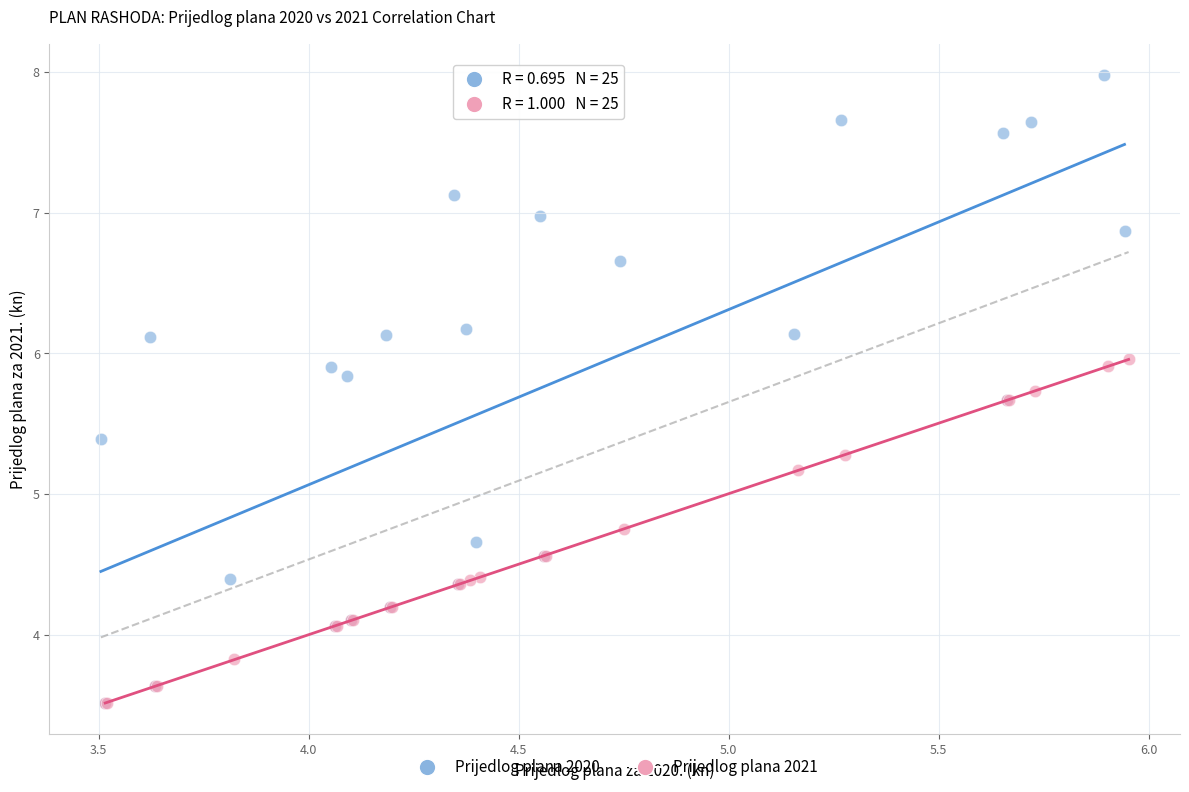

Which series reaches the maximum Y coordinate?

Prijedlog plana 2020